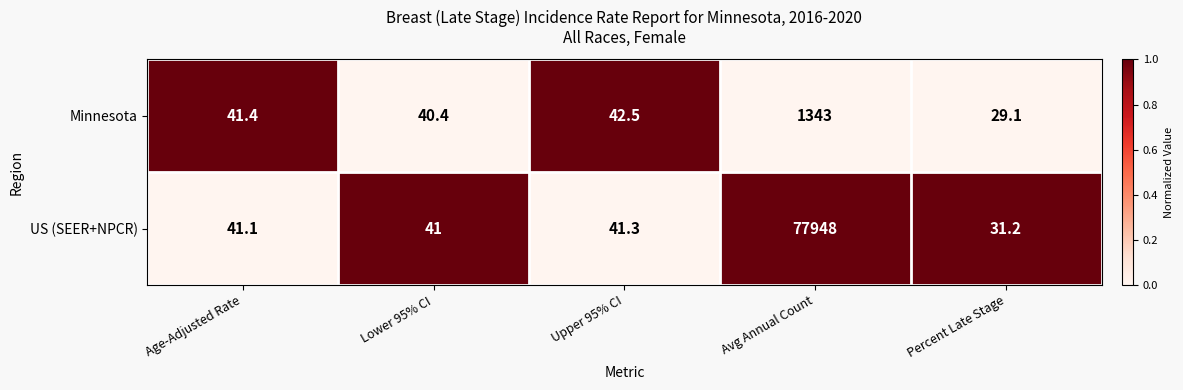

What is the difference between the highest and lowest values at Age-Adjusted Rate?

0.3